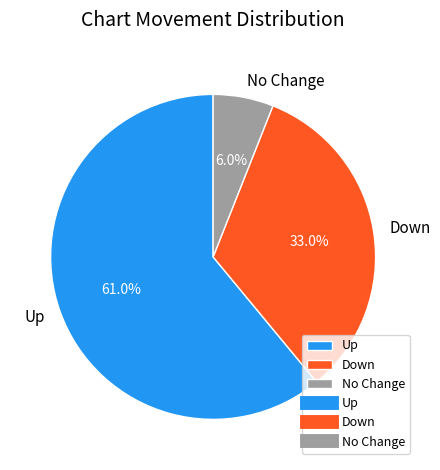

What is the smallest slice in the pie chart?

No Change